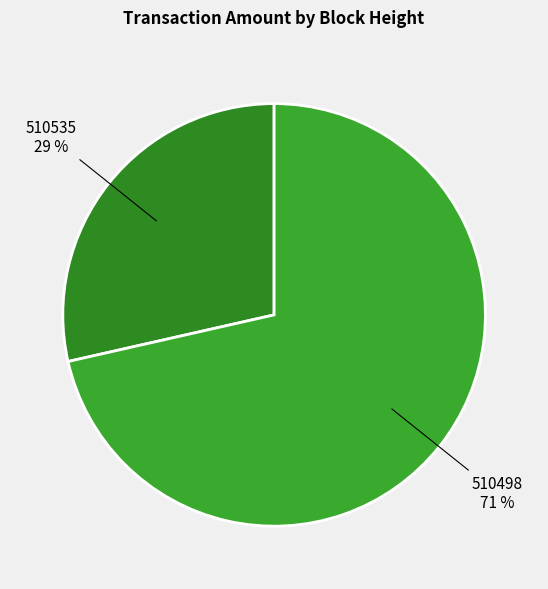

Which slice represents more than half of the pie?

510498